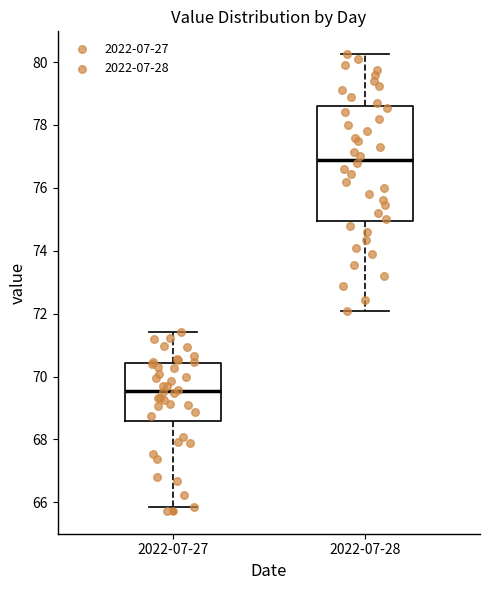

Reading left to right, transcribe this box plot: for each box, give where its median line is, the range the box spans, and where its two whiskers end, as read against the y-axis. The values are not printed on the chart, so give them approximately, as read against the axis.

2022-07-27: median 69.6, box 68.6 to 70.4, whiskers 65.8 to 71.4
2022-07-28: median 77.0, box 75.0 to 78.6, whiskers 72.2 to 80.2